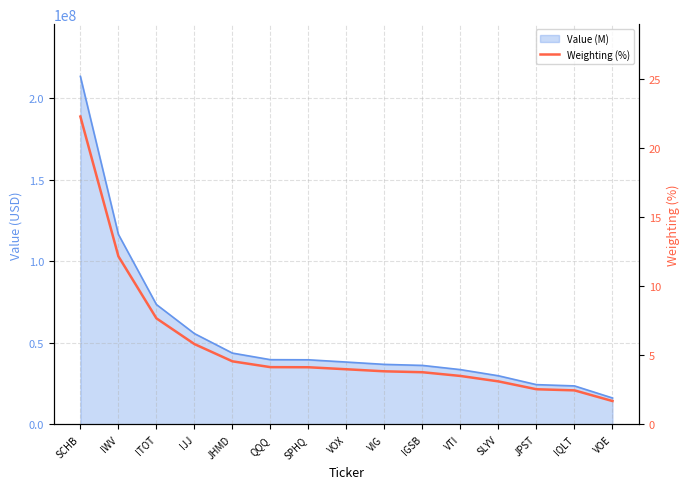

List the labels in order of value, largest first.

SCHB, IWV, ITOT, IJJ, JHMD, QQQ, SPHQ, VOX, VIG, IGSB, VTI, SLYV, JPST, IQLT, VOE